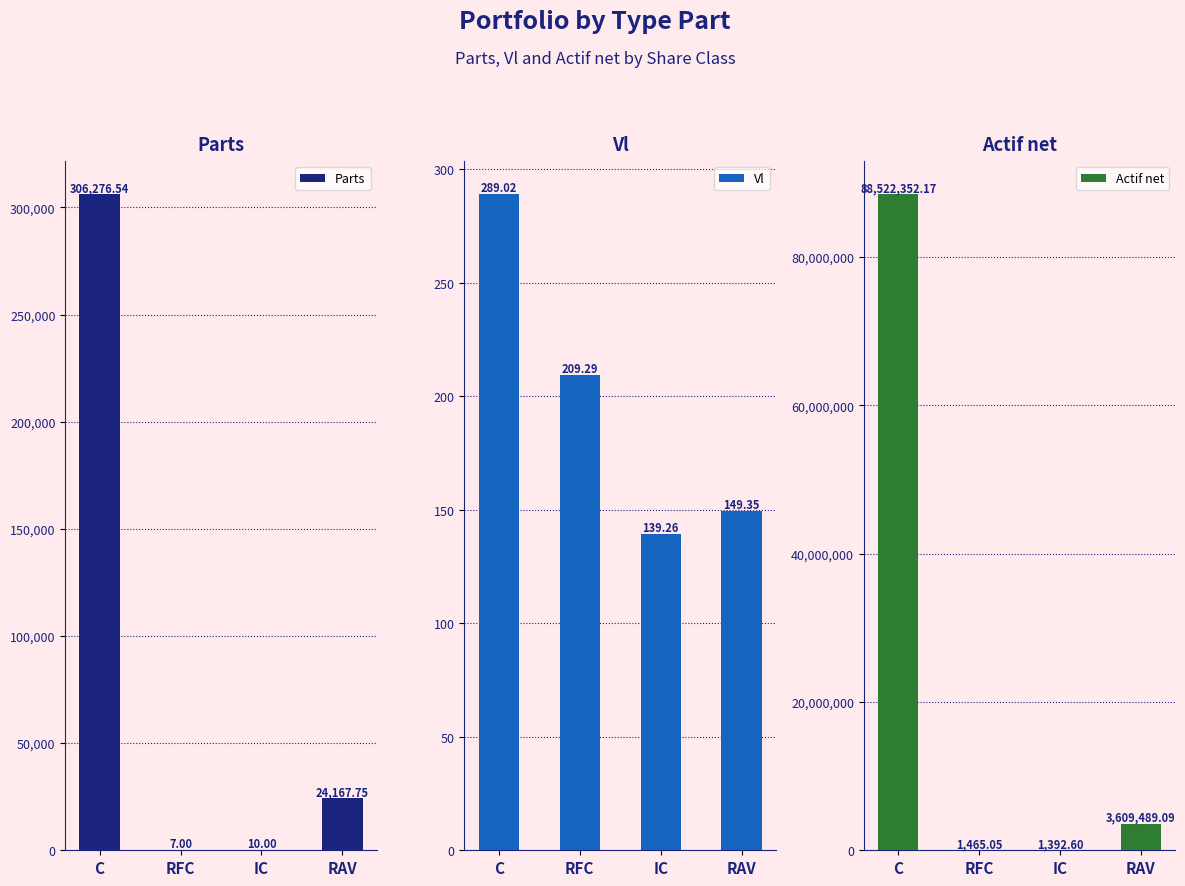

What is the difference between the second highest and second lowest values in the Actif net series?

3608024.0